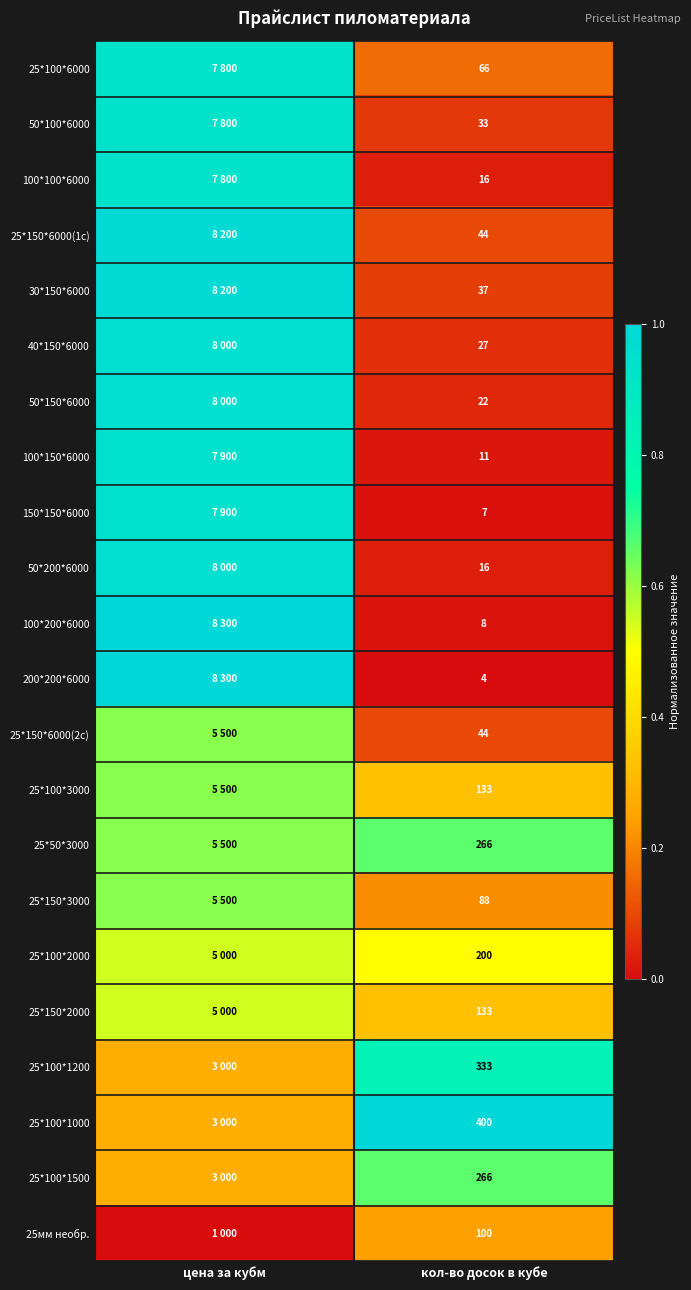

Is the value of 25мм необр. at кол-во досок в кубе greater than the value of 50*100*6000 at кол-во досок в кубе?

Yes